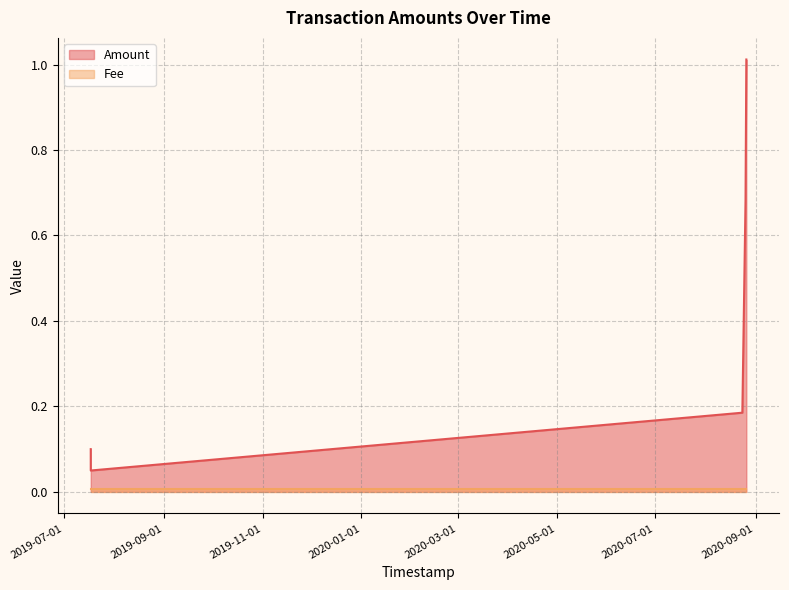

In Amount, how many points are lower than both neighbors (excluding endpoints)?

1